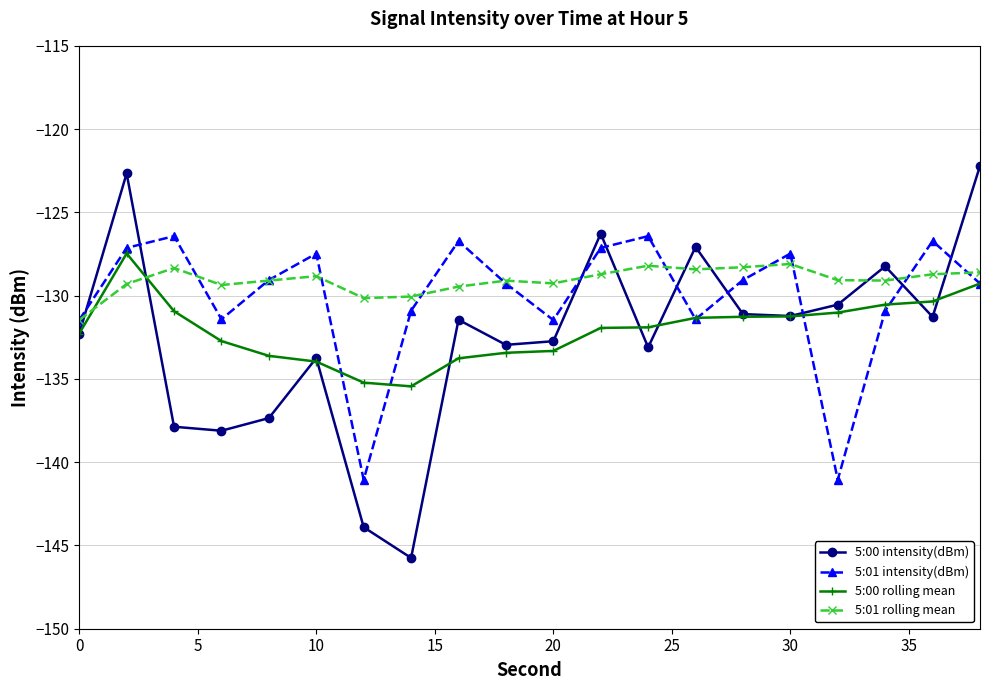

How many intersections are there between 5:01 rolling mean and 5:00 intensity(dBm)?

9